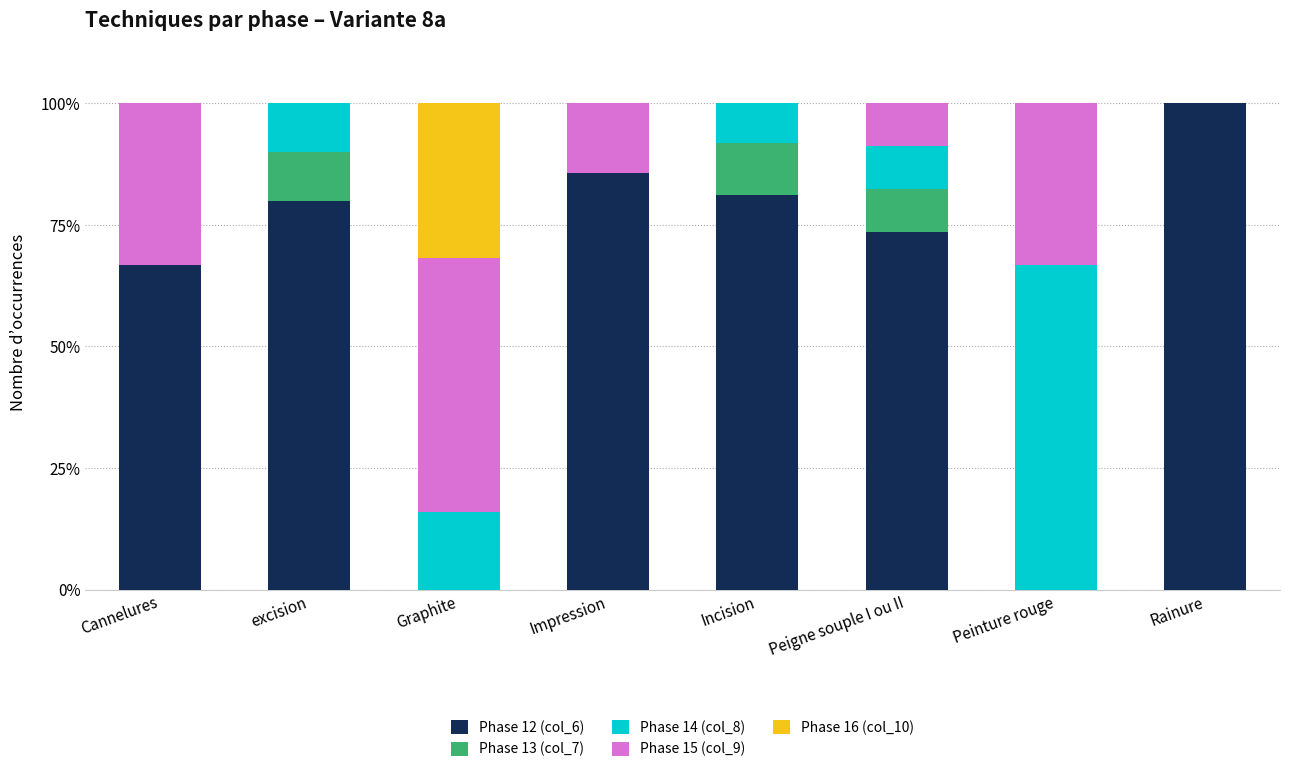

Which category has the highest value in the Phase 12 (col_6) series?

Rainure